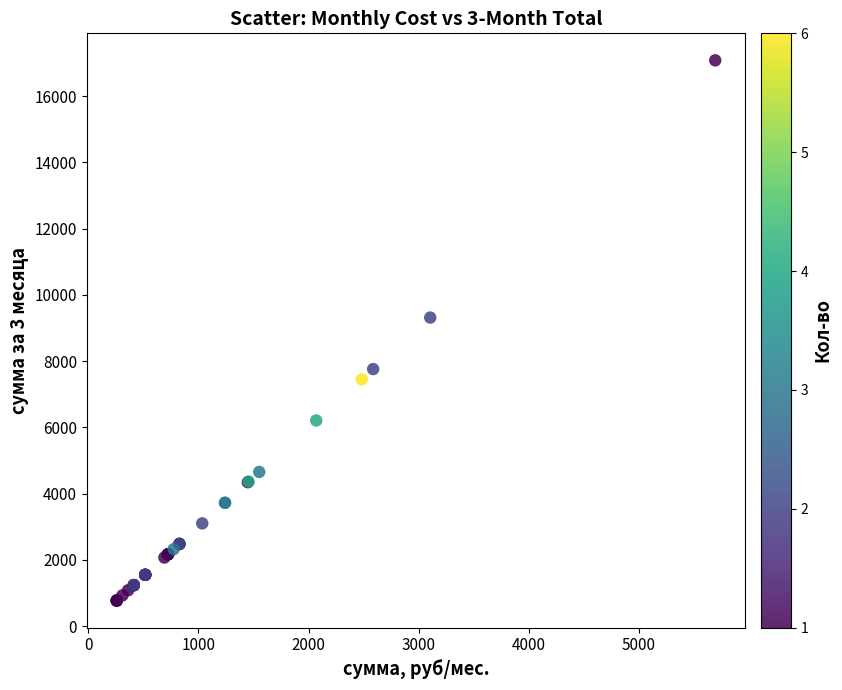

What Y value in the scatter plot is closest to 8926?

9315.0